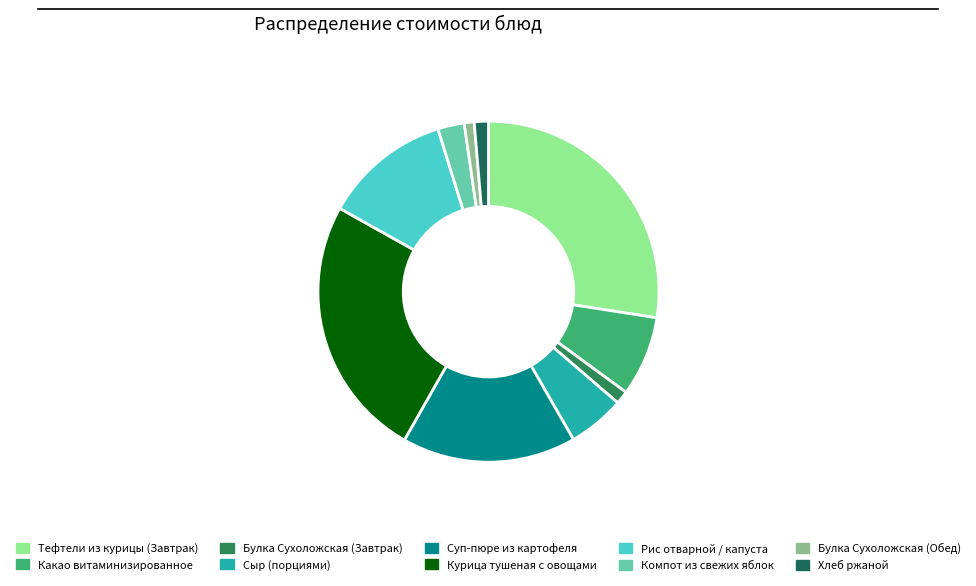

Is there any slice that represents more than half of the pie?

No